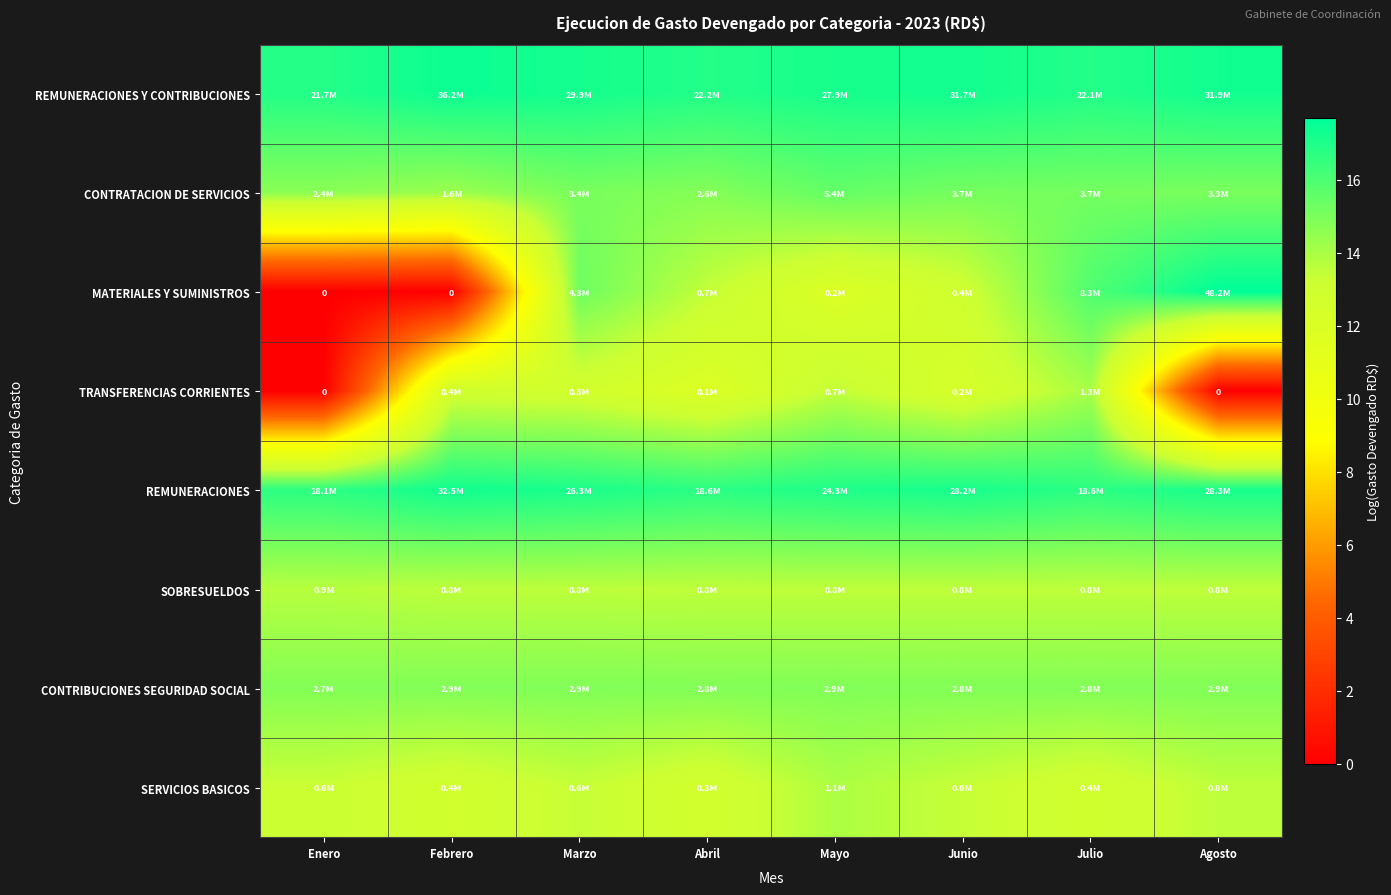

Rank the series by their maximum value, from lowest to highest.

SOBRESUELDOS, SERVICIOS BASICOS, TRANSFERENCIAS CORRIENTES, CONTRIBUCIONES SEGURIDAD SOCIAL, CONTRATACION DE SERVICIOS, REMUNERACIONES, REMUNERACIONES Y CONTRIBUCIONES, MATERIALES Y SUMINISTROS